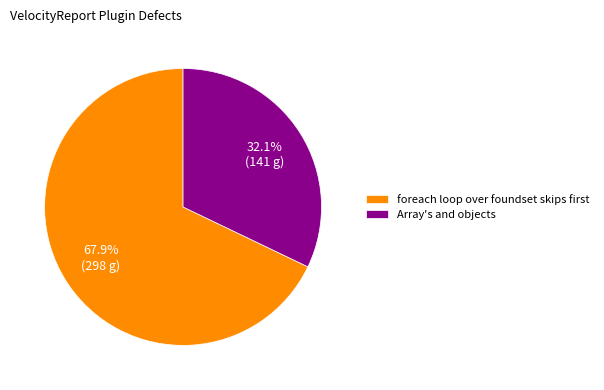

Count the number of slices in the pie.

2